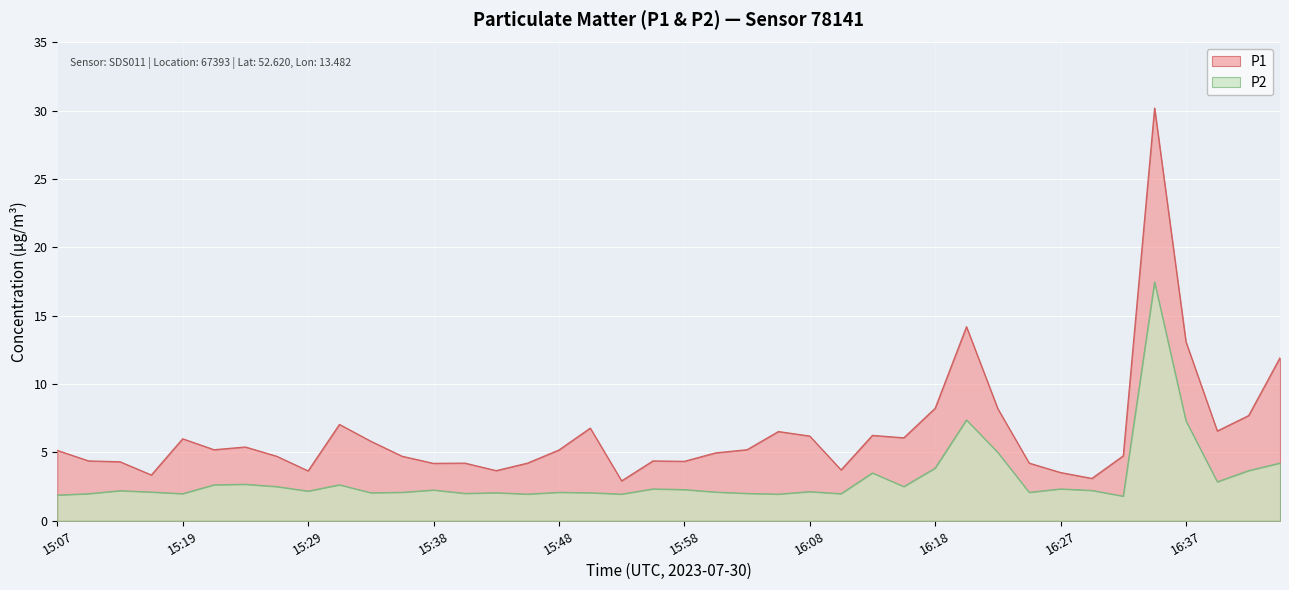

Reading right to left, transcribe all the data shown in this chart.

P1: 16:44=11.9	16:42=7.7	16:39=6.6	16:37=13.1	16:35=30.2	16:32=4.8	16:30=3.1	16:27=3.5	16:25=4.2	16:22=8.2	16:20=14.2	16:18=8.2	16:15=6.1	16:13=6.2	16:10=3.7	16:08=6.2	16:05=6.5	16:03=5.2	16:00=5.0	15:58=4.3	15:56=4.4	15:53=2.9	15:51=6.8	15:48=5.2	15:46=4.2	15:43=3.7	15:41=4.2	15:38=4.2	15:36=4.7	15:34=5.8	15:31=7.0	15:29=3.6	15:26=4.7	15:24=5.4	15:21=5.2	15:19=6.0	15:16=3.4	15:12=4.3	15:09=4.4	15:07=5.2
P2: 16:44=4.2	16:42=3.7	16:39=2.9	16:37=7.3	16:35=17.5	16:32=1.8	16:30=2.2	16:27=2.3	16:25=2.1	16:22=5.0	16:20=7.4	16:18=3.9	16:15=2.5	16:13=3.5	16:10=2.0	16:08=2.1	16:05=1.9	16:03=2.0	16:00=2.1	15:58=2.3	15:56=2.3	15:53=1.9	15:51=2.0	15:48=2.1	15:46=1.9	15:43=2.0	15:41=2.0	15:38=2.2	15:36=2.1	15:34=2.0	15:31=2.6	15:29=2.2	15:26=2.5	15:24=2.7	15:21=2.6	15:19=2.0	15:16=2.1	15:12=2.2	15:09=2.0	15:07=1.9